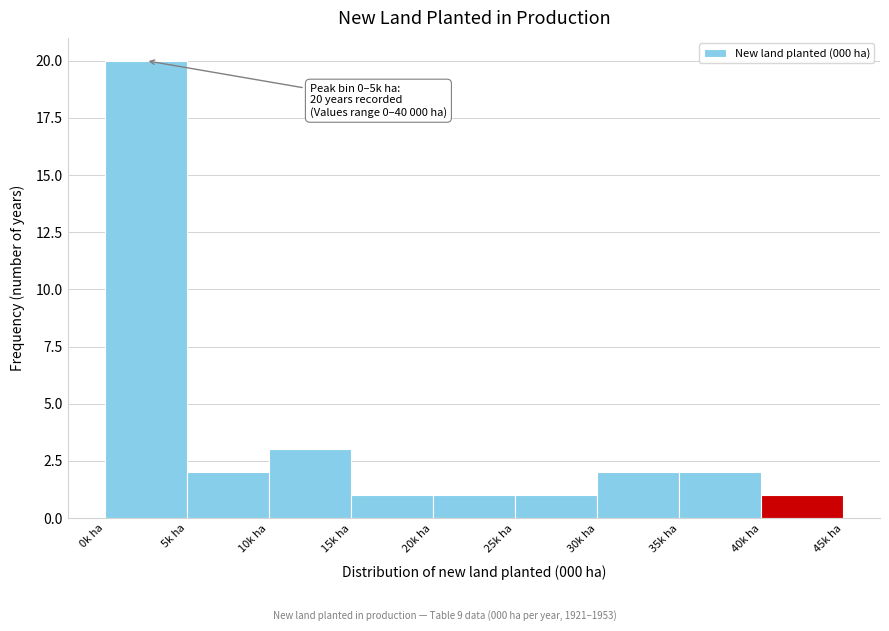

Over which range of the x-axis is the bar tallest?

0 to 5